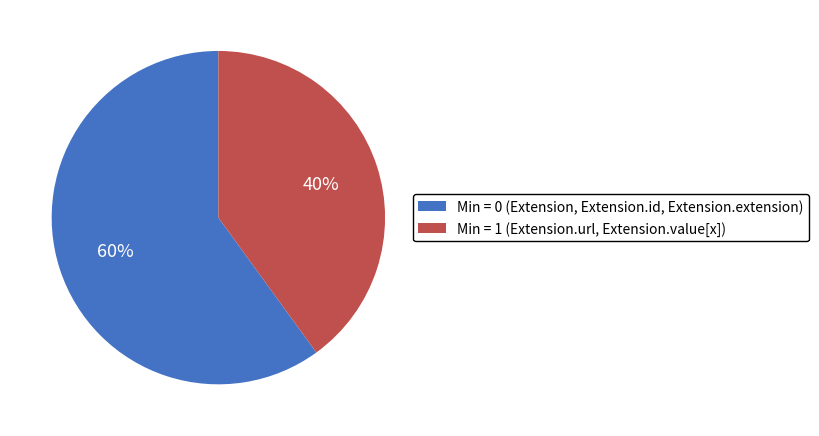

To the nearest percent, what portion does Min = 0 (Extension, Extension.id, Extension.extension) represent?

60%